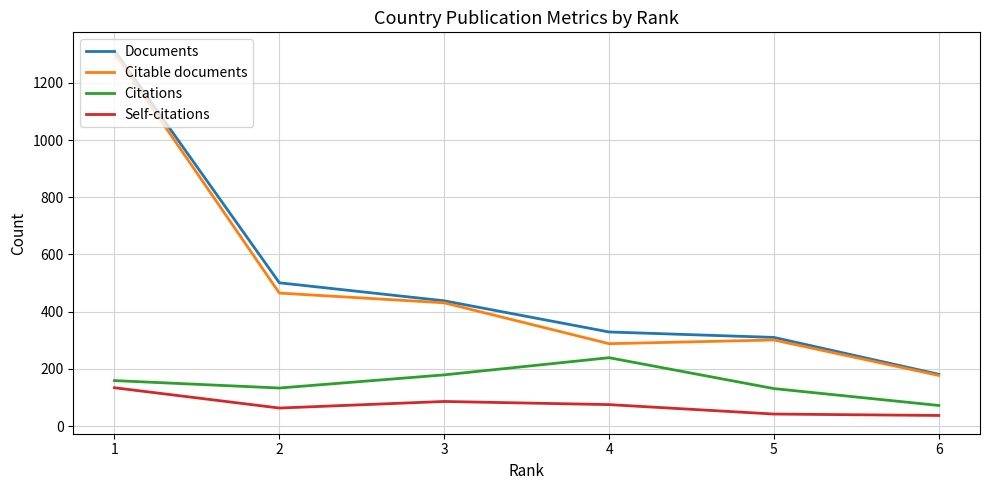

How many categories are shown in the chart?

6